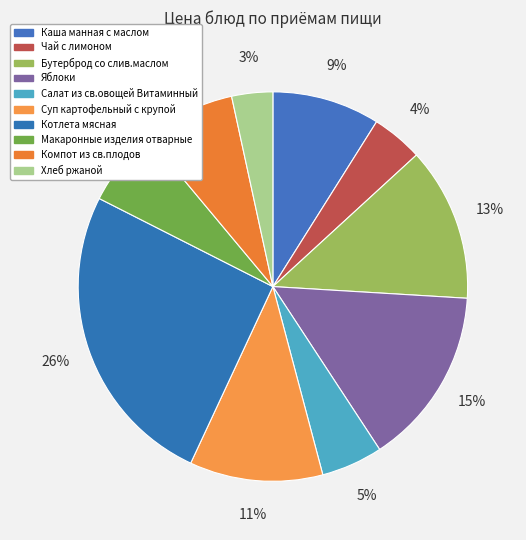

Combined, do Макаронные изделия отварные and Каша манная с маслом account for over 50%?

No